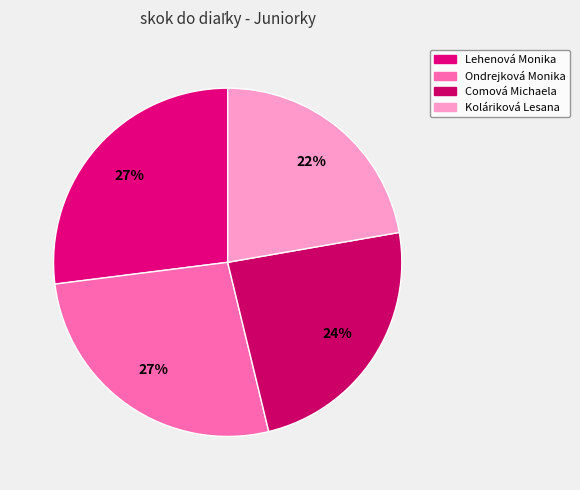

Which category has the smallest portion of the pie?

Koláriková Lesana